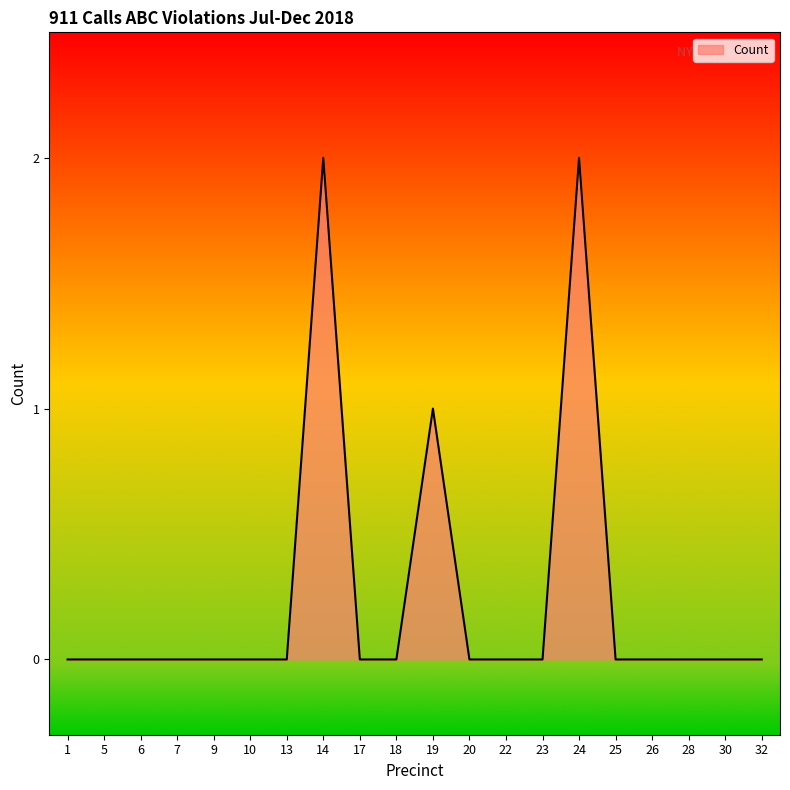

The value at 13 is -1. True or false?

False